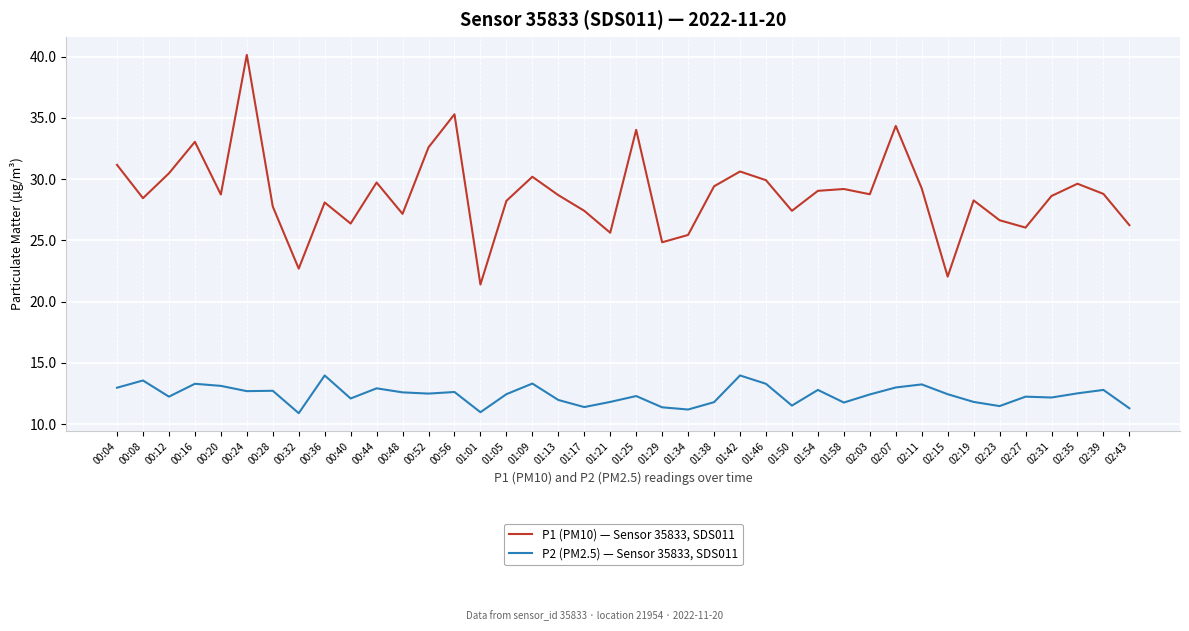

At which category is the sum across all series the highest?

00:24